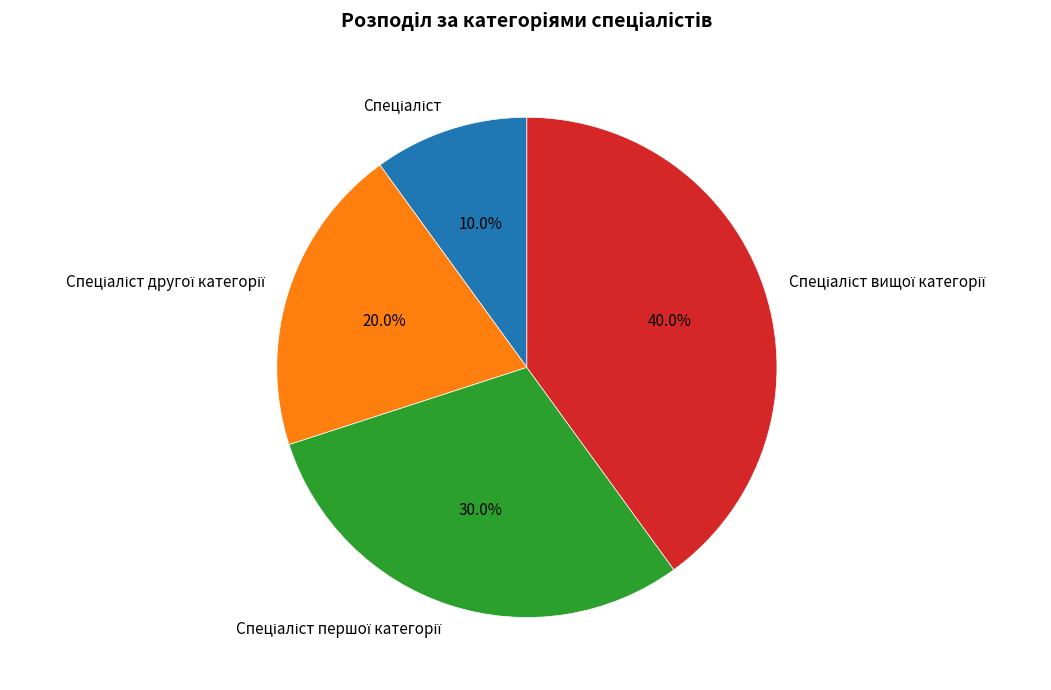

Does any single category account for the majority?

No